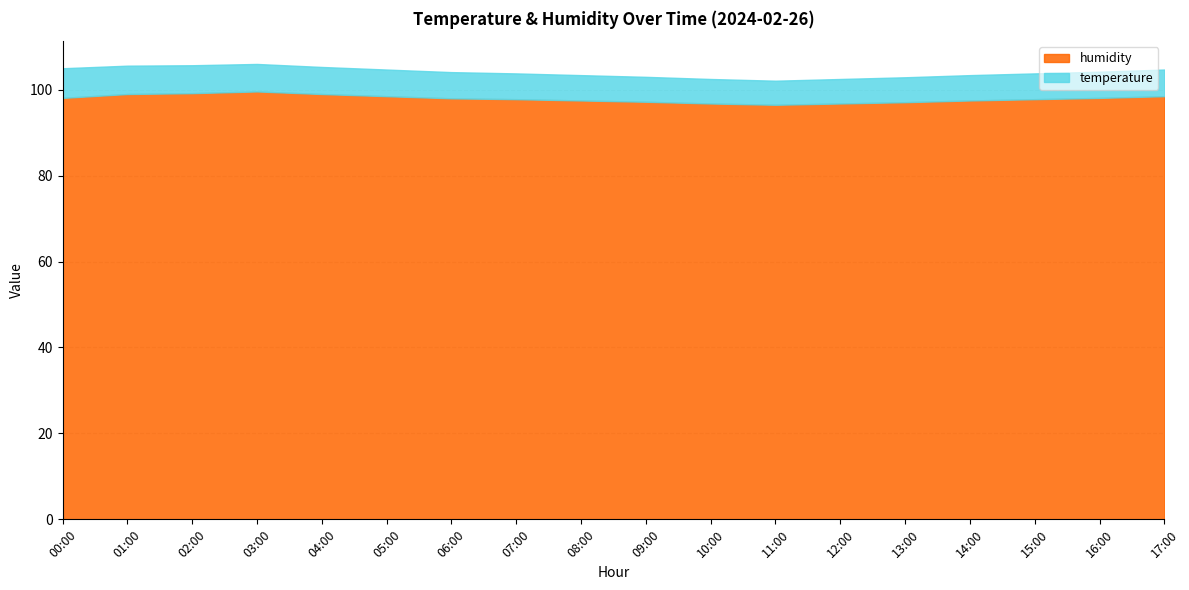

Does the chart display data point markers on the line(s)?

No